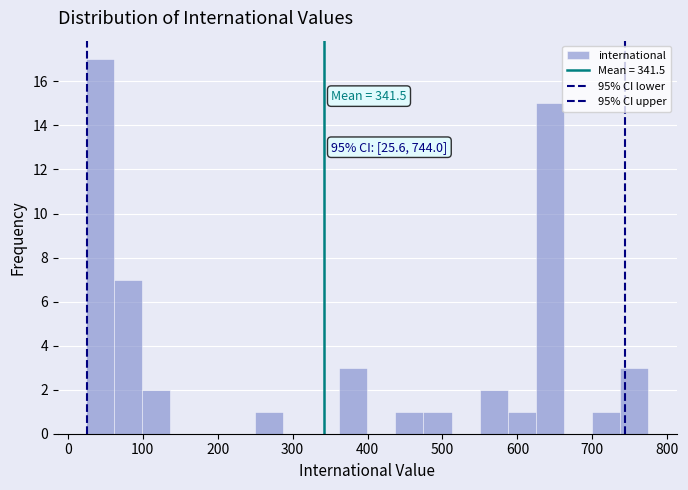

Read against the x-axis, roughly where is the centre of the tallest bar?

40